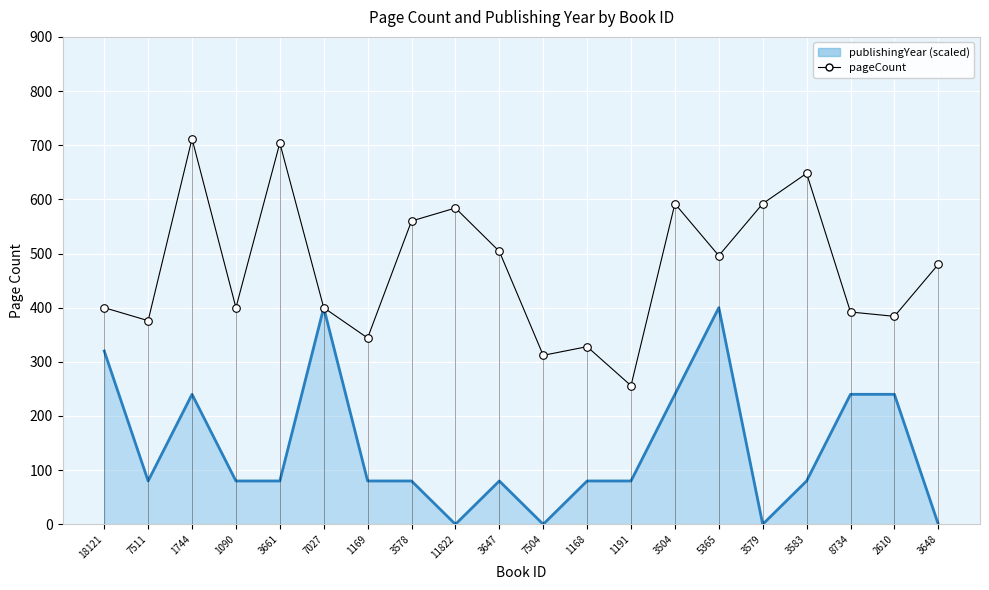

What is the ratio of the value at 5365 to the value at 3578?

0.9